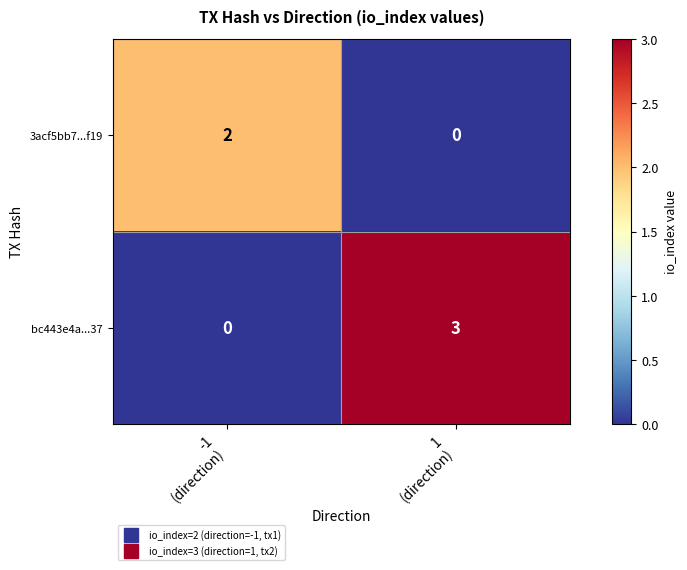

Which series has the largest total across all categories?

bc443e4a...37